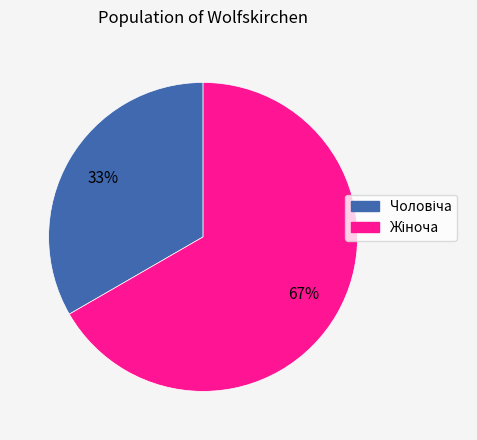

Does any single category account for the majority?

Yes